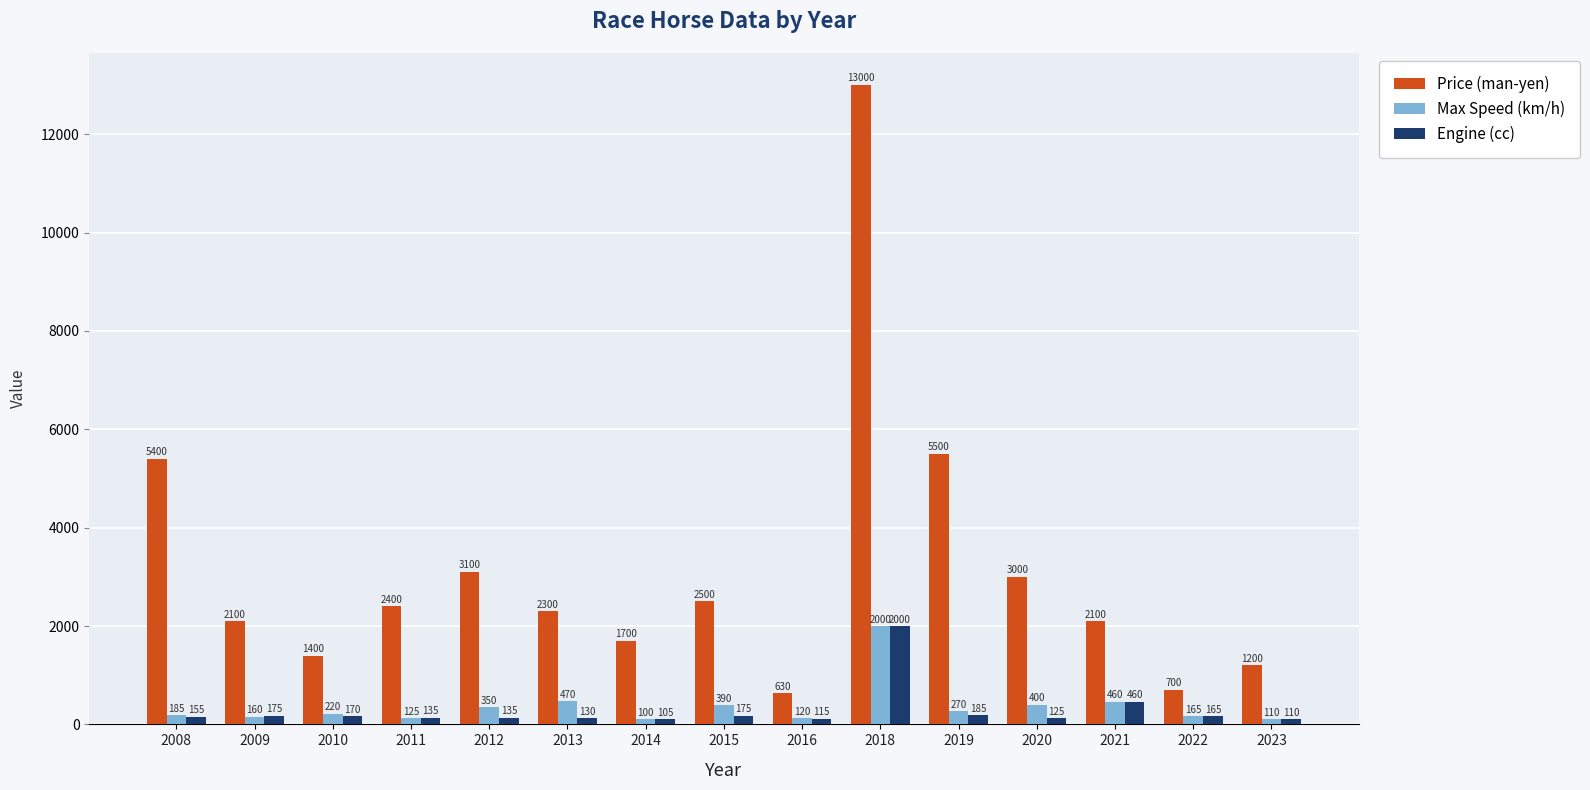

Reading right to left, transcribe all the data shown in this chart.

Price (man-yen): 1200	700	2100	3000	5500	13000	630	2500	1700	2300	3100	2400	1400	2100	5400
Max Speed (km/h): 110	165	460	400	270	2000	120	390	100	470	350	125	220	160	185
Engine (cc): 110	165	460	125	185	2000	115	175	105	130	135	135	170	175	155